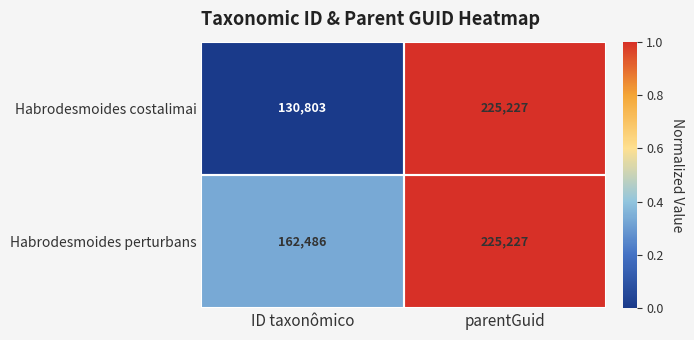

What is the sum of all Habrodesmoides perturbans values?

387713